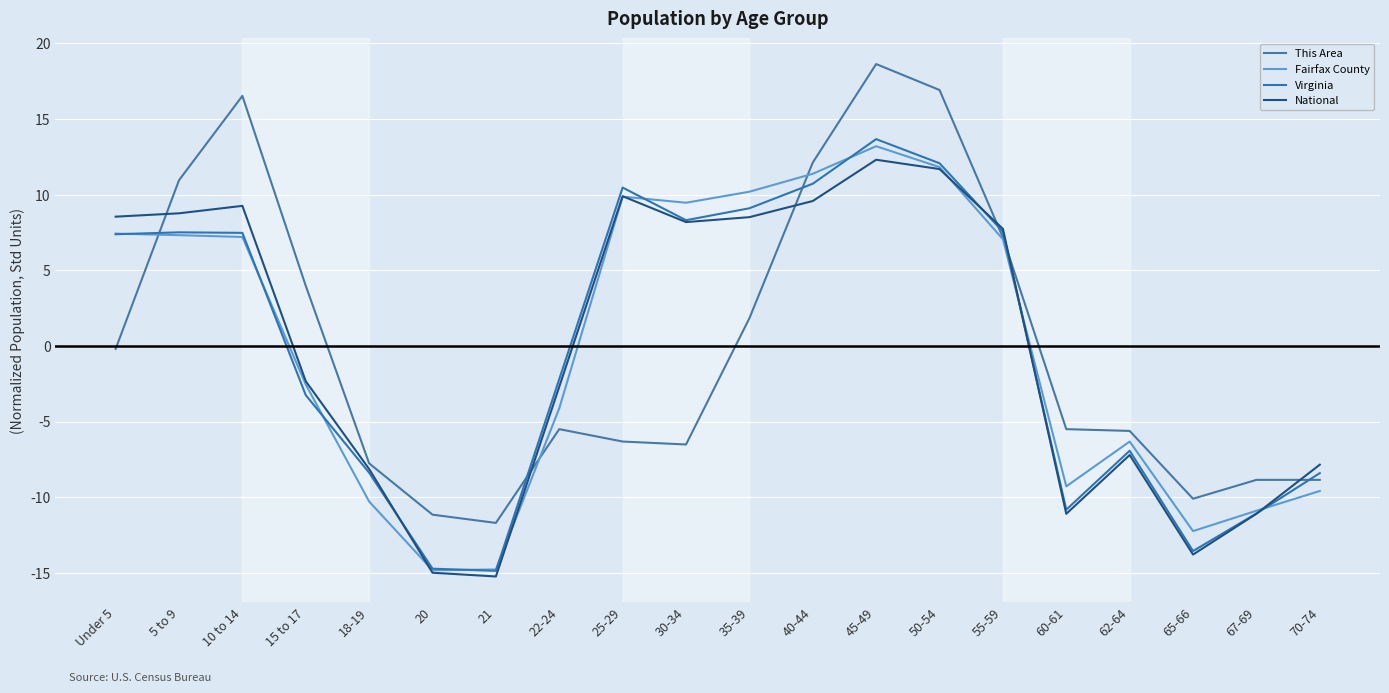

What position from the left is 50-54?

14